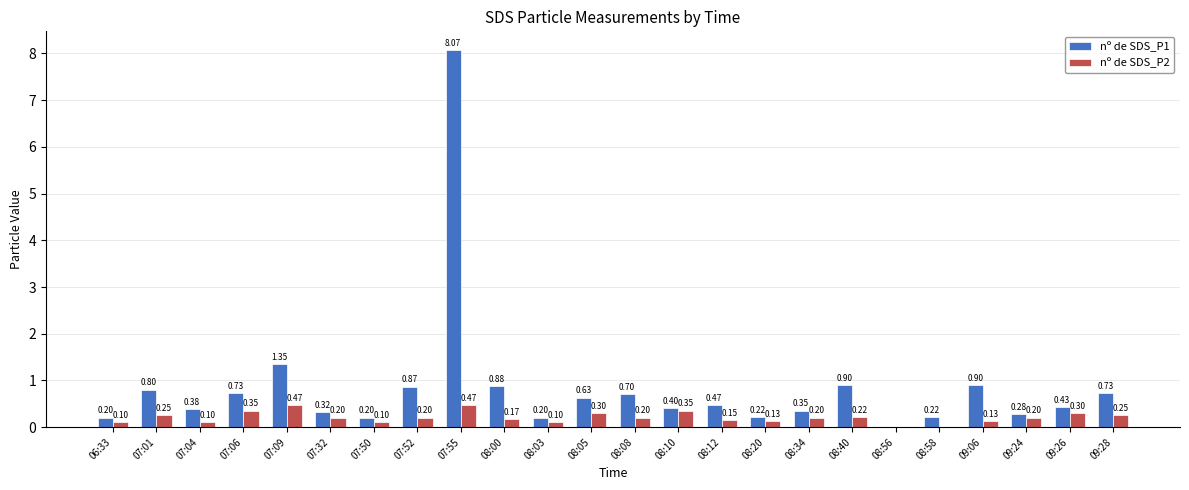

At which category is the sum across all series the highest?

07:55